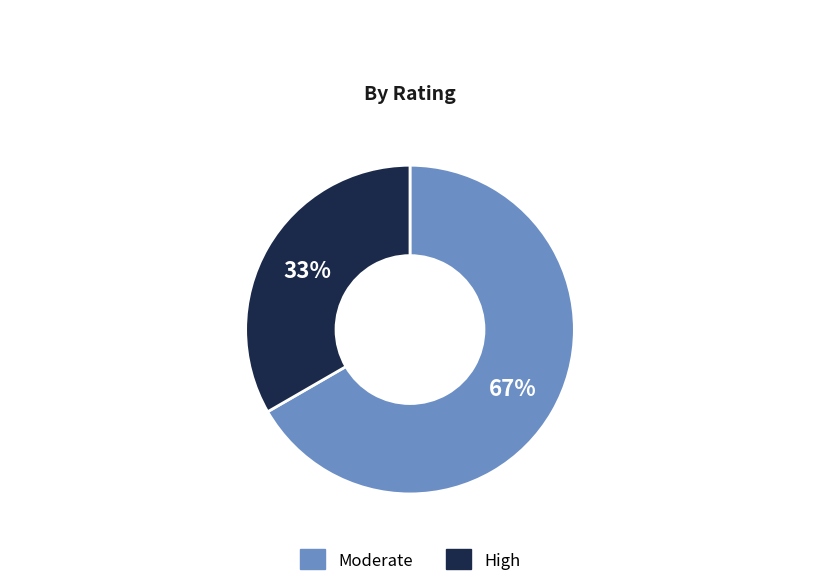

Is it true that High is 33% of the pie?

True